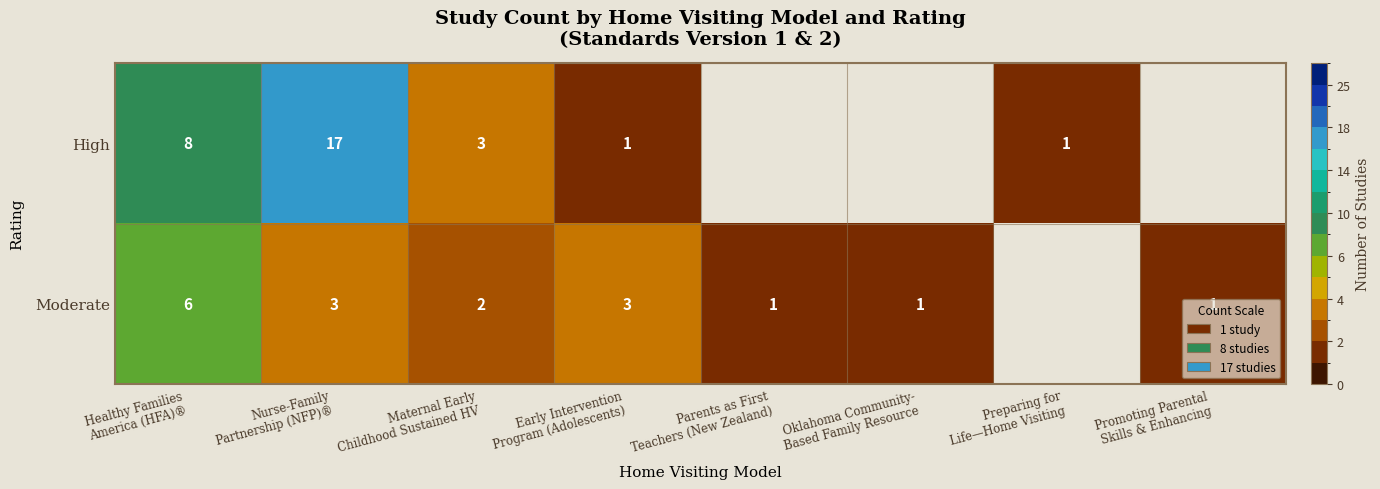

Rank the series at Maternal Early
Childhood Sustained HV from highest to lowest value.

High, Moderate